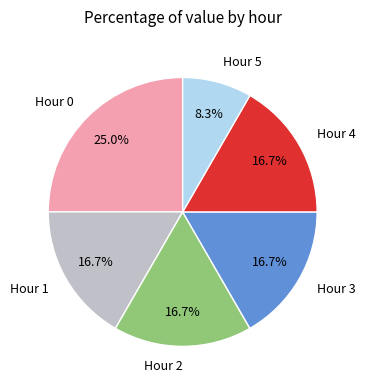

Does Hour 3 represent more than half of the total?

No